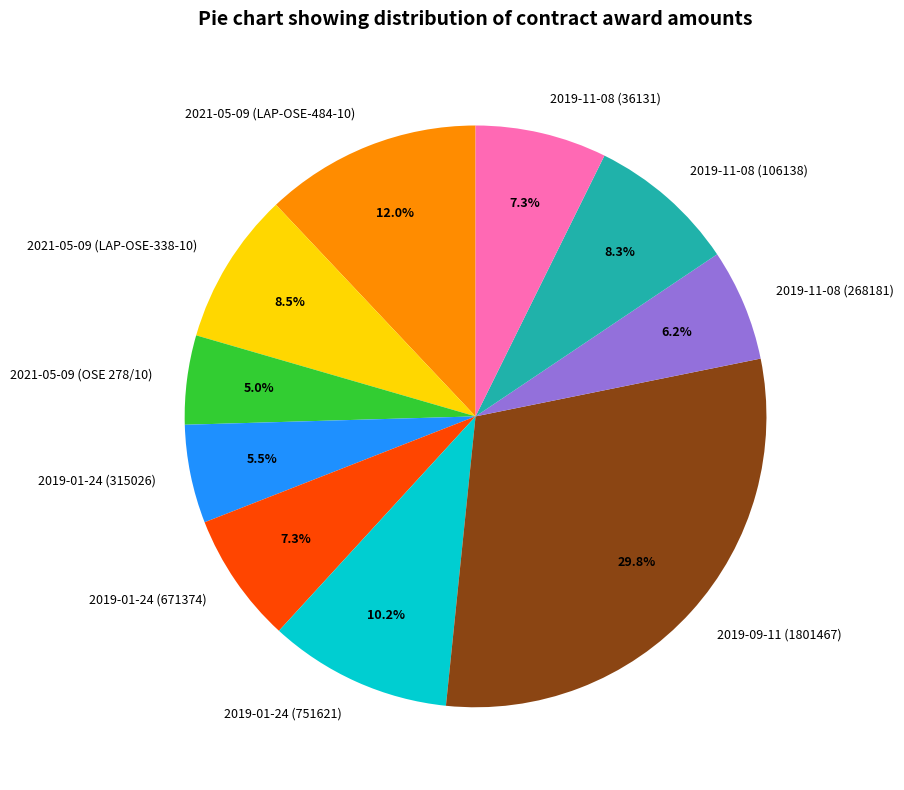

How many slices are in this pie chart?

10